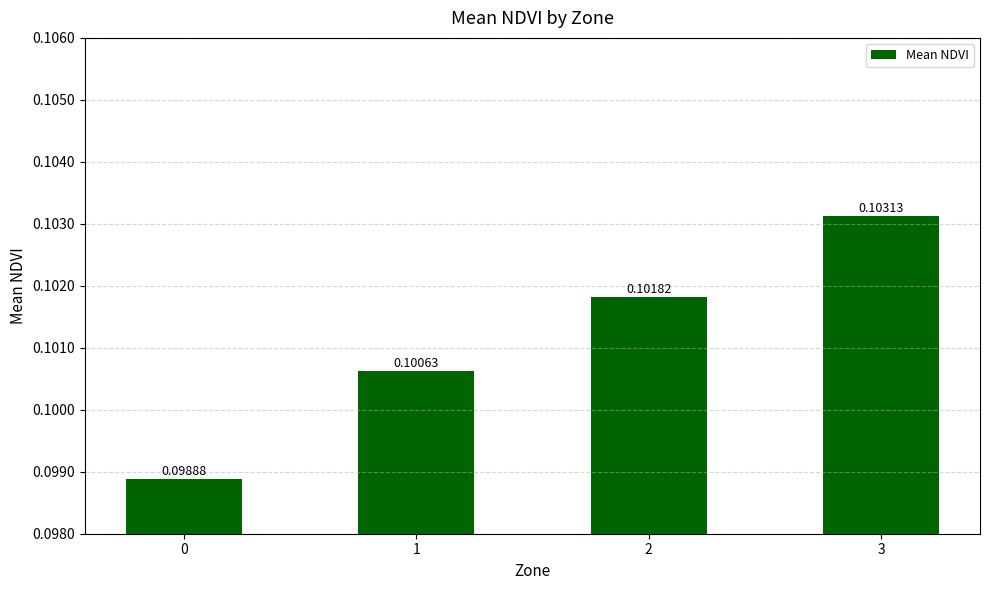

Count the number of categories in the chart.

4